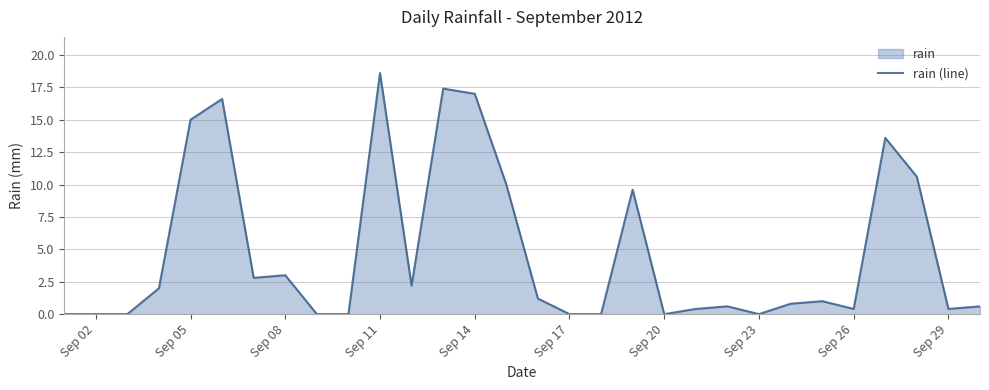

True or false: there are more than 0 points higher than both neighbors.

True